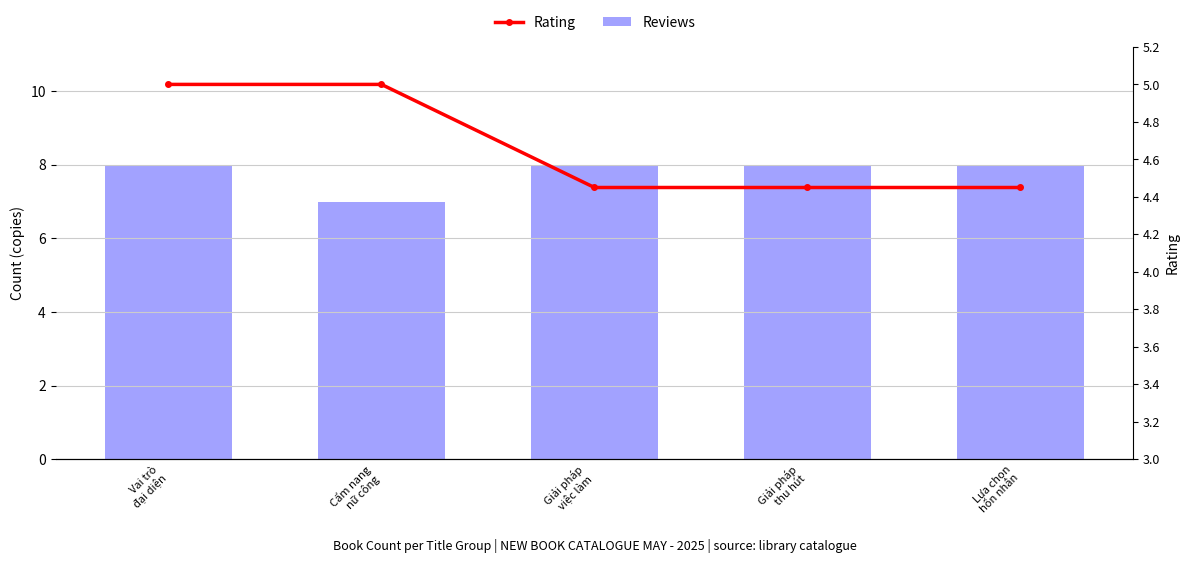

What is the average value of the Reviews series?

7.8